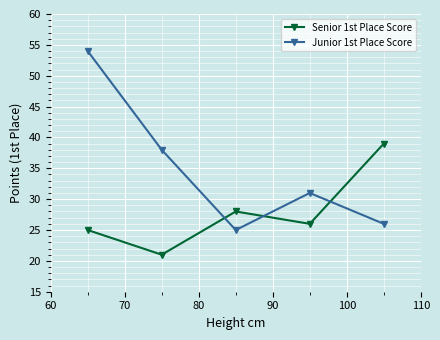

Rank the series by their maximum value, from lowest to highest.

Senior 1st Place Score, Junior 1st Place Score